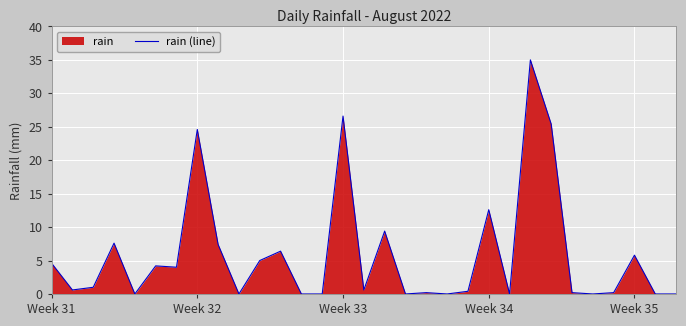

Reading left to right, list all the values displayed in this chart.

4.6	0.6	1.0	7.6	0.0	4.2	4.0	24.6	7.4	0.0	5.0	6.4	0.0	0.0	26.6	0.6	9.4	0.0	0.2	0.0	0.4	12.6	0.0	35.0	25.4	0.2	0.0	0.2	5.8	0.0	0.0